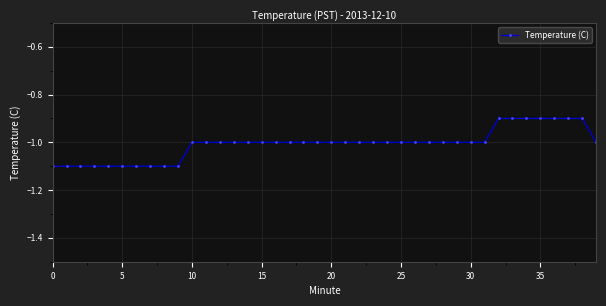

Does the chart have visible grid lines?

Yes